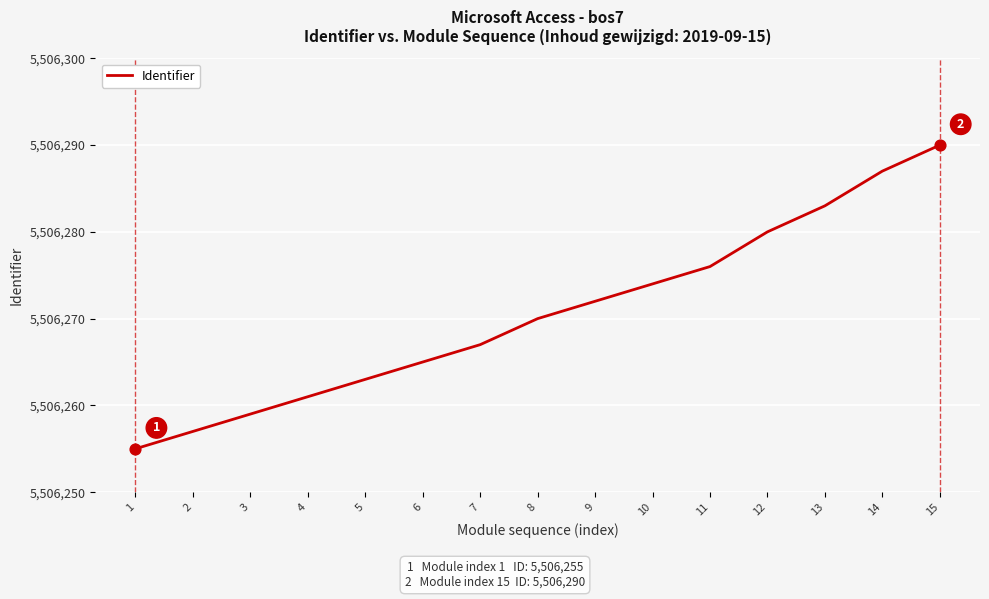

What is the change in value from 3 to 6?

+6